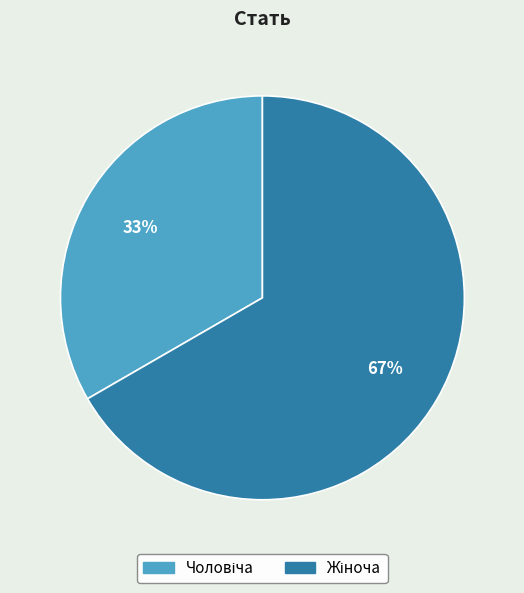

Is there any slice that represents more than half of the pie?

Yes